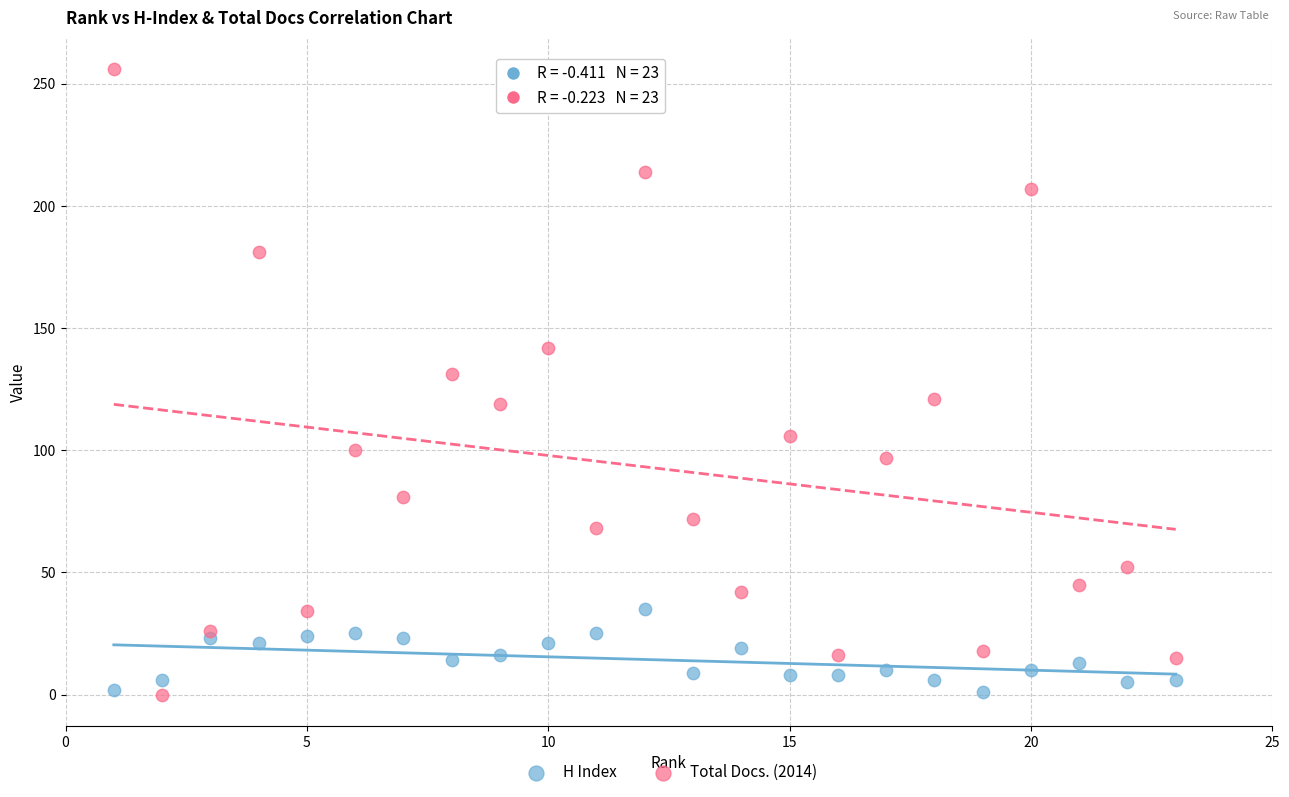

Which series has the largest Y range (max minus min)?

Total Docs. (2014)